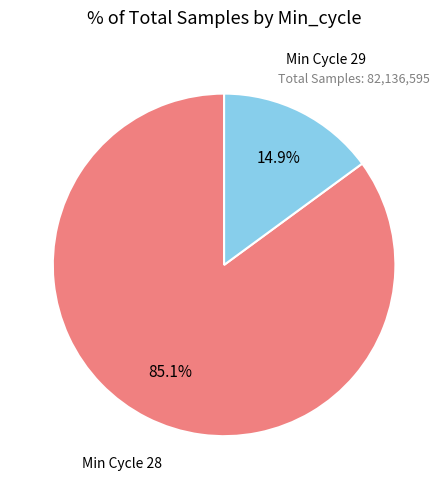

Is there a majority slice in this chart?

Yes